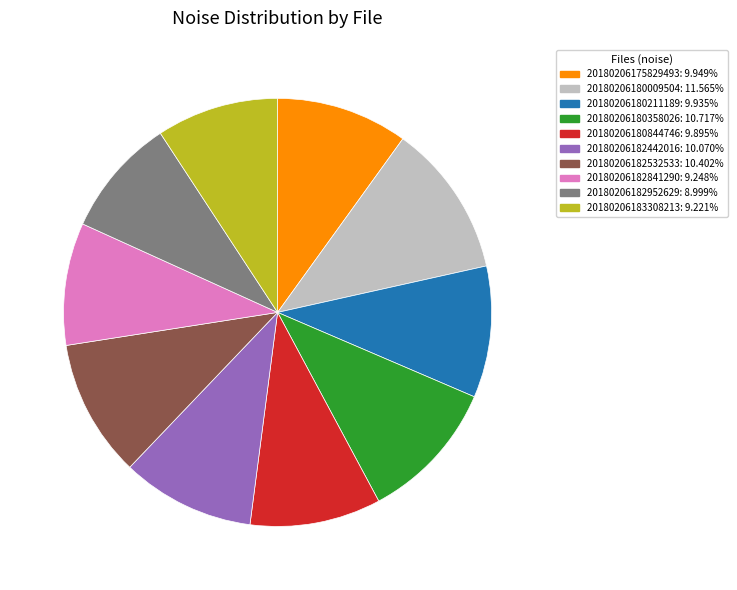

Which category has the biggest portion of the pie?

20180206180009504